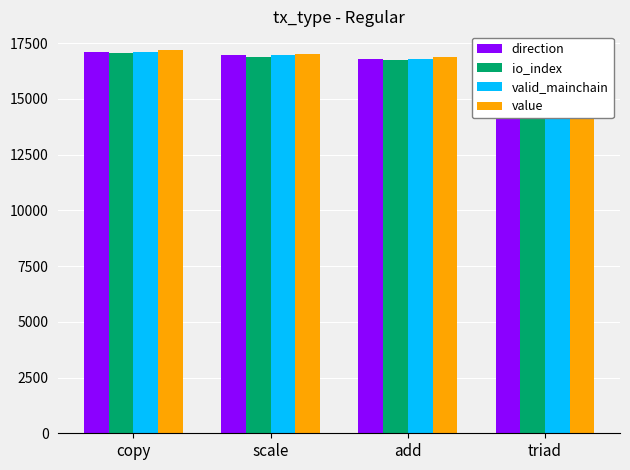

What is the label of the 3rd bar from the right?

scale